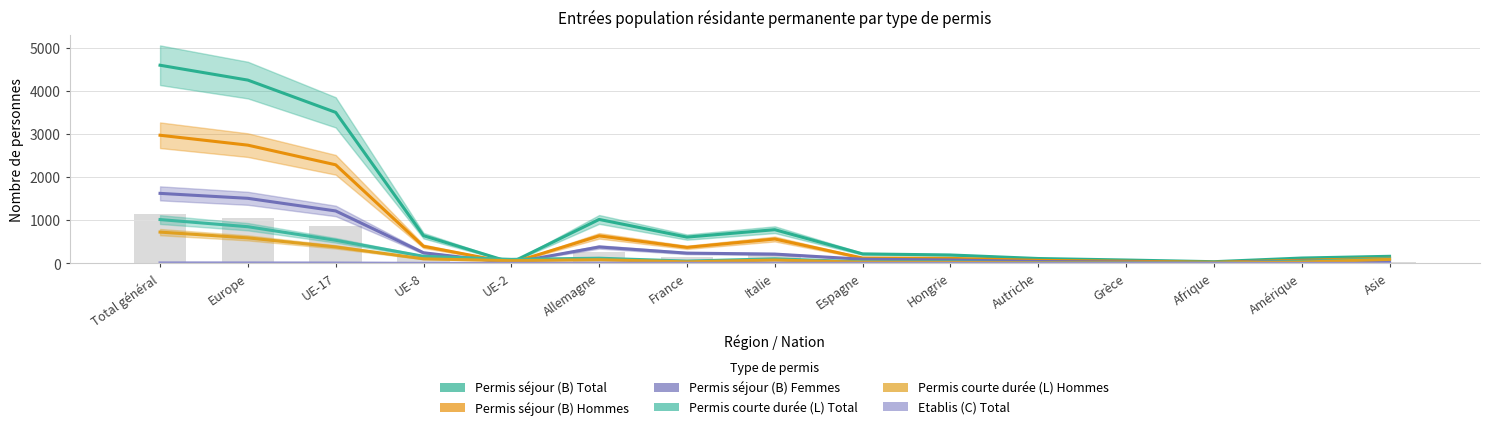

What is the difference between the second highest and second lowest values in the Permis courte durée (L) Hommes series?

583